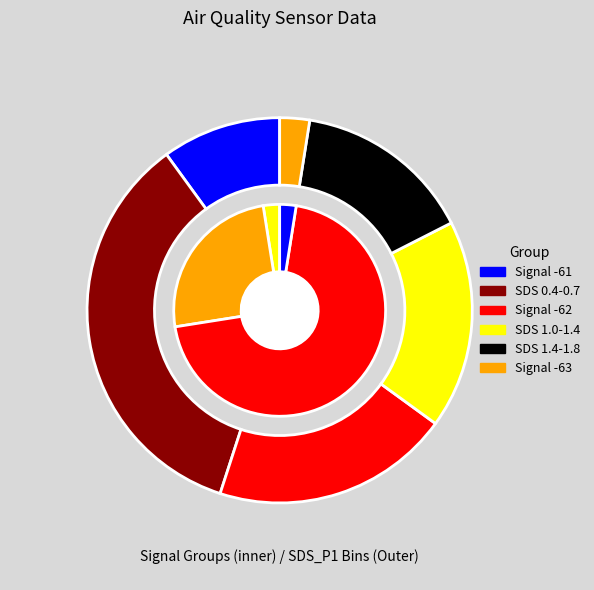

Does 6 represent more than half of the total?

No